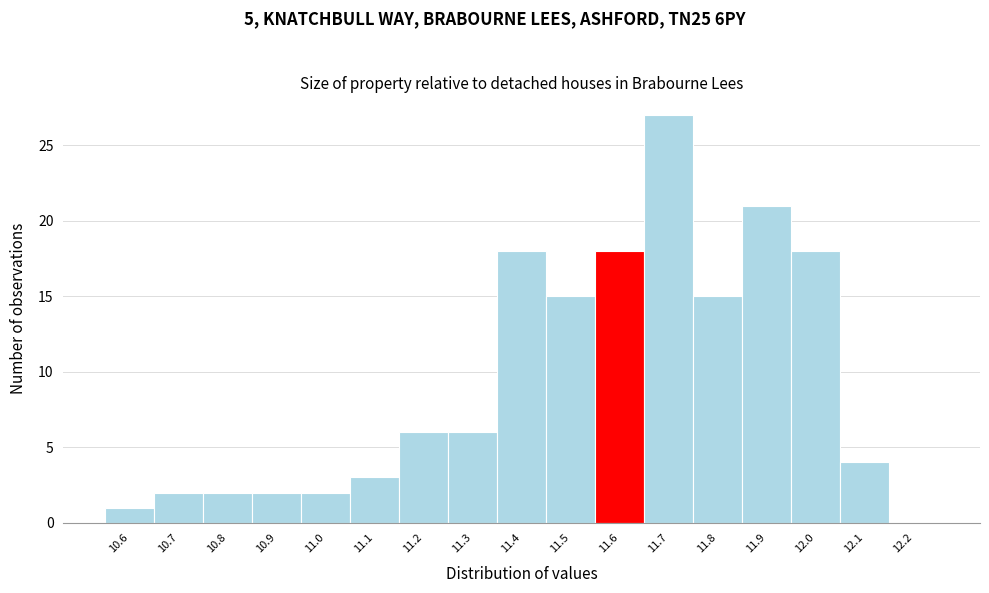

Reading left to right, extract all data points from this chart.

10.6=1	10.7=2	10.8=2	10.9=2	11.0=2	11.1=3	11.2=6	11.3=6	11.4=18	11.5=15	11.6=18	11.7=27	11.8=15	11.9=21	12.0=18	12.1=4	12.2=0